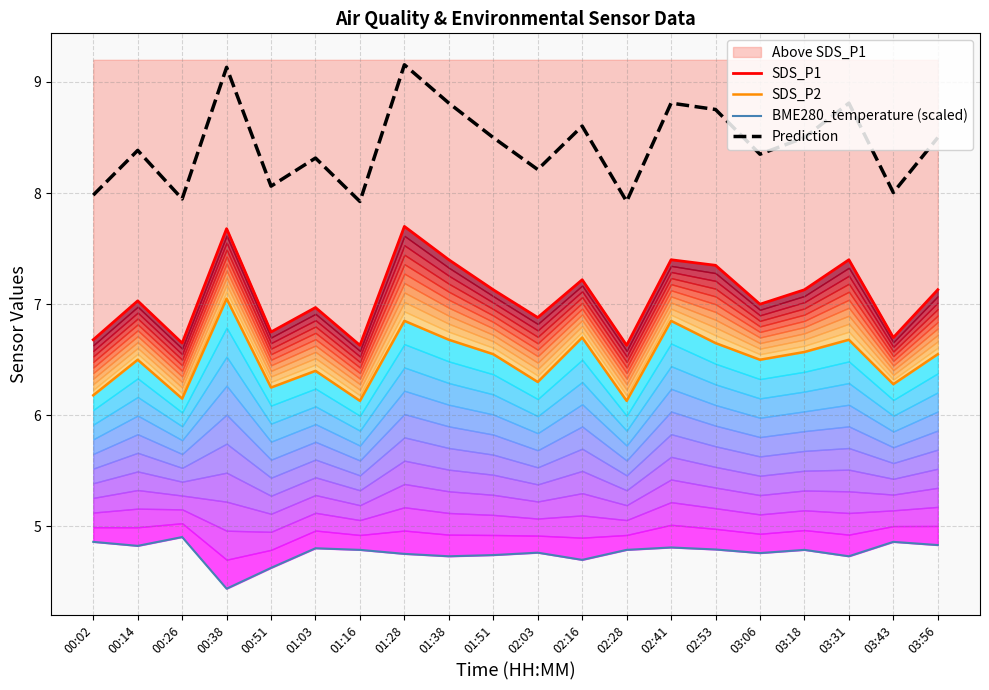

The Prediction series shows 2.9 at 02:03. True or false?

False